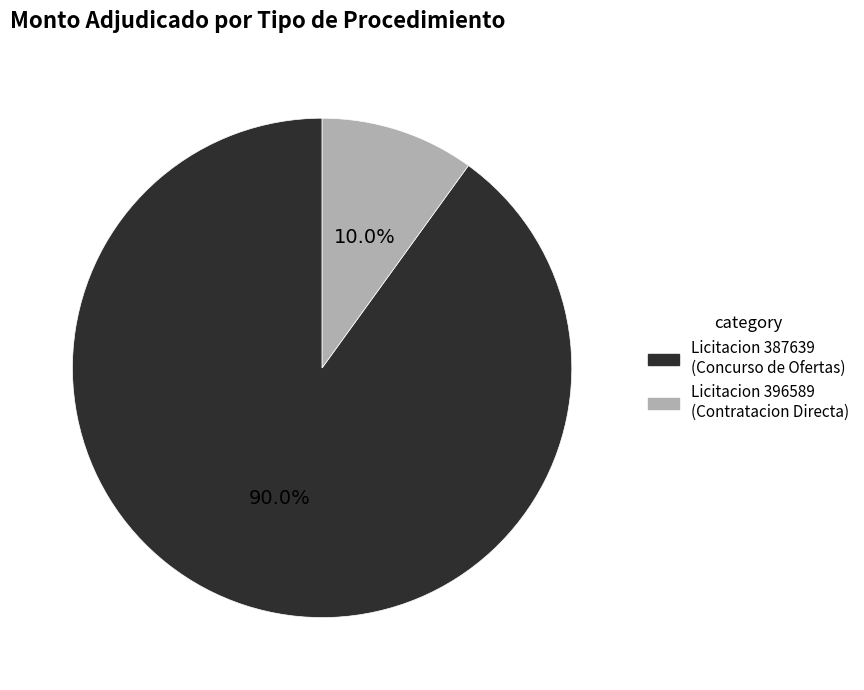

Is there any slice that represents more than half of the pie?

Yes